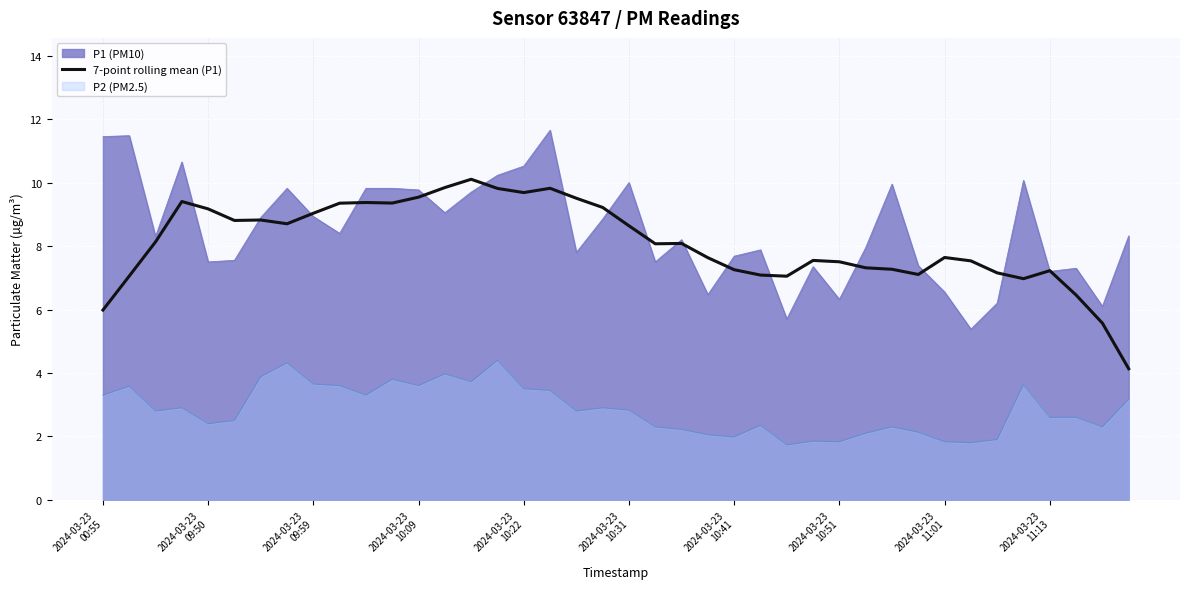

Rank the series by their maximum value, from lowest to highest.

P2 (PM2.5), 7-point rolling mean (P1), P1 (PM10)